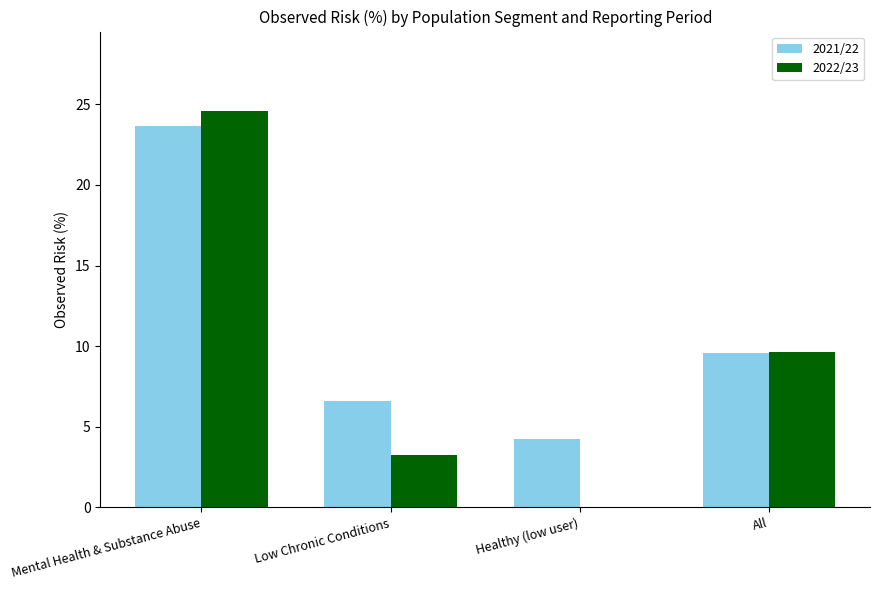

What is the greatest value displayed?

24.6